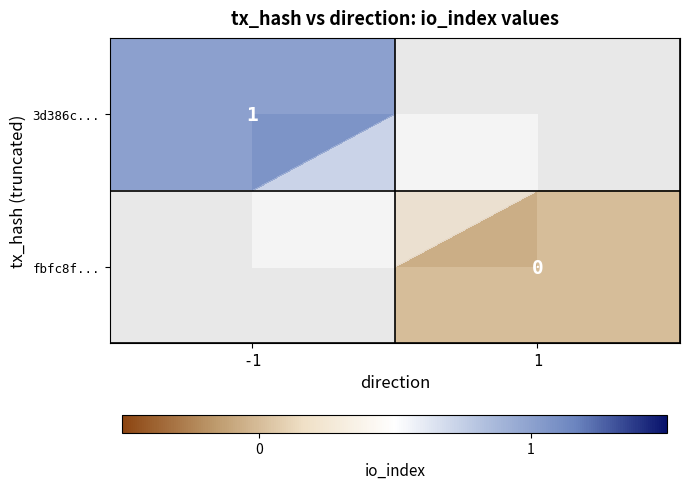

Rank the series by their average value, from lowest to highest.

3d386c..., fbfc8f...